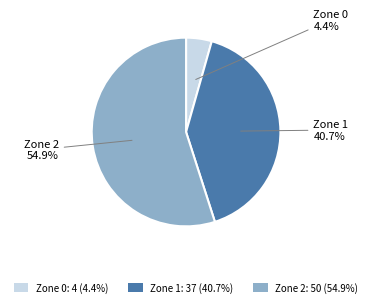

Is it true that Zone 1 is 41% of the pie?

True